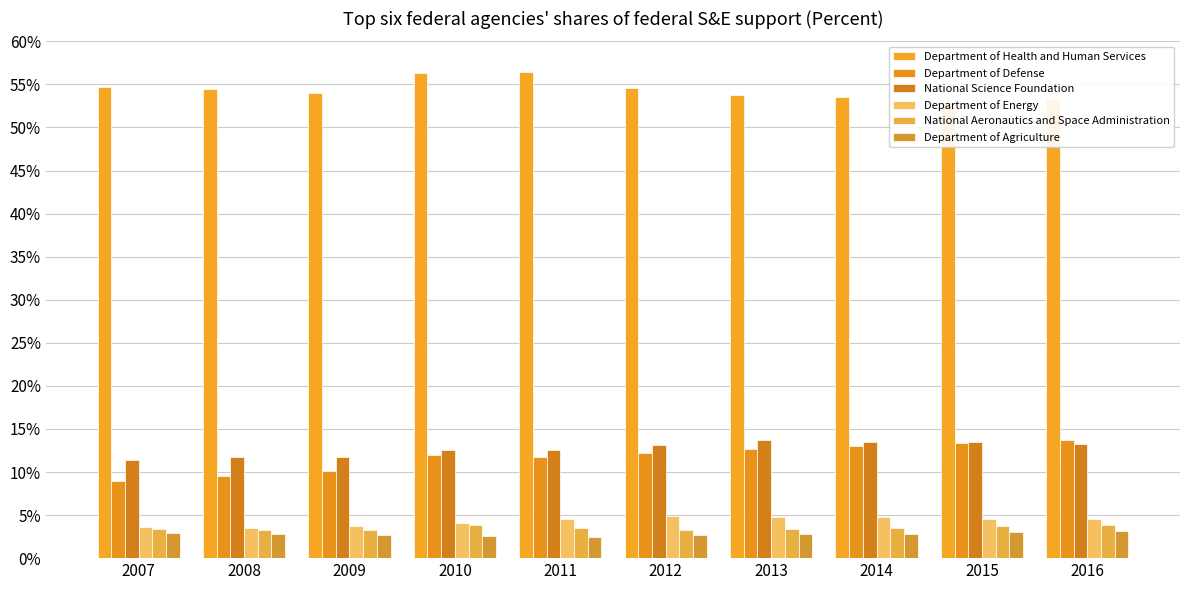

Which has a higher value, 2008 or 2015?

2008